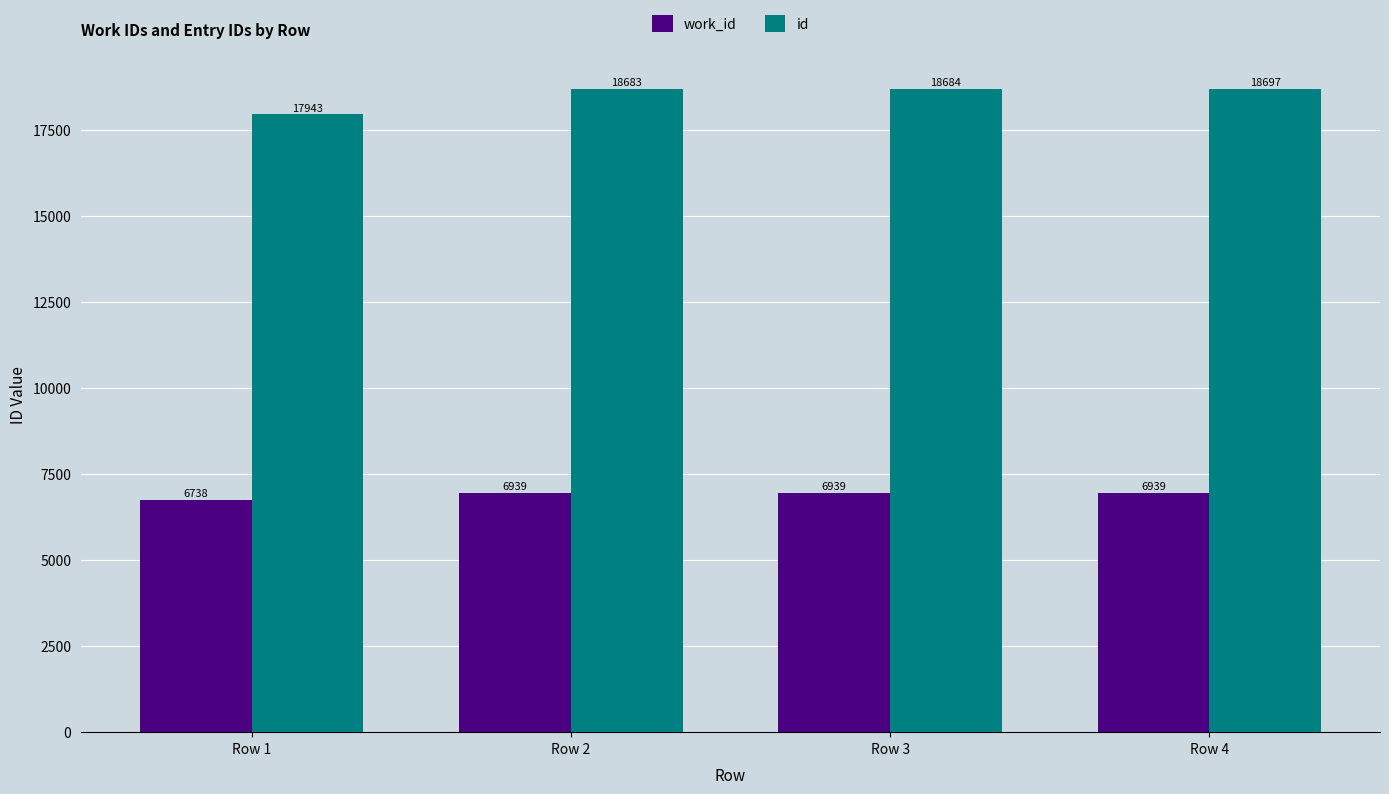

Rank the series by their maximum value, from lowest to highest.

work_id, id